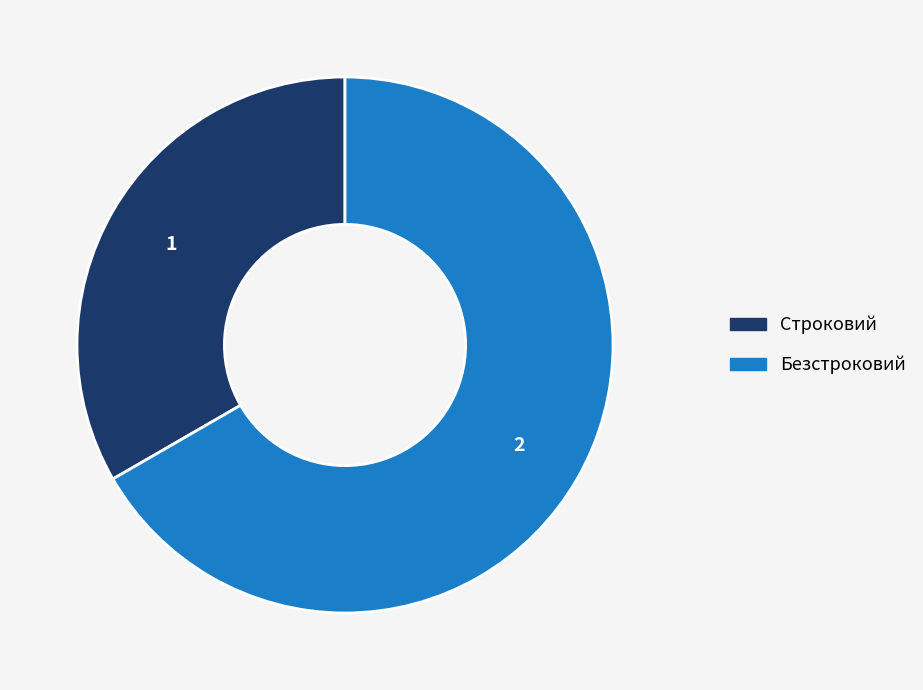

Is there any slice that represents more than half of the pie?

Yes